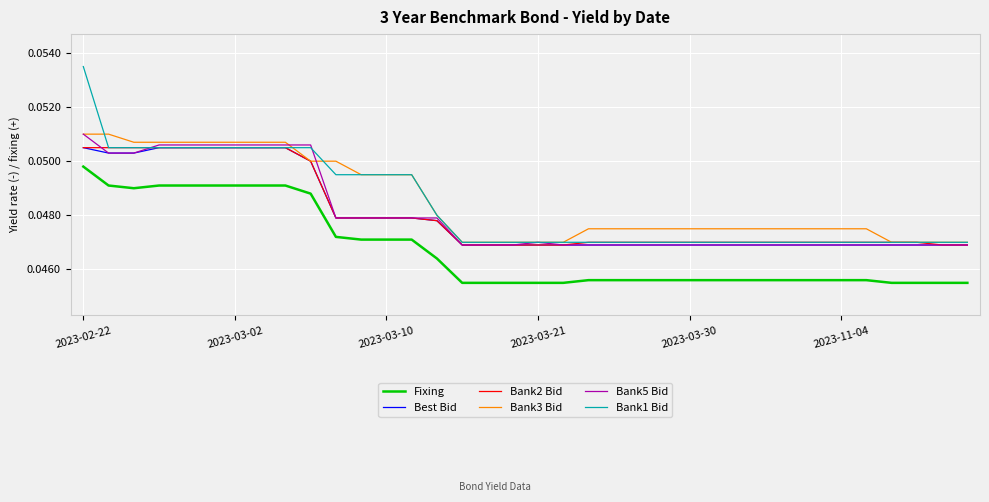

Count the number of data series in this chart.

6